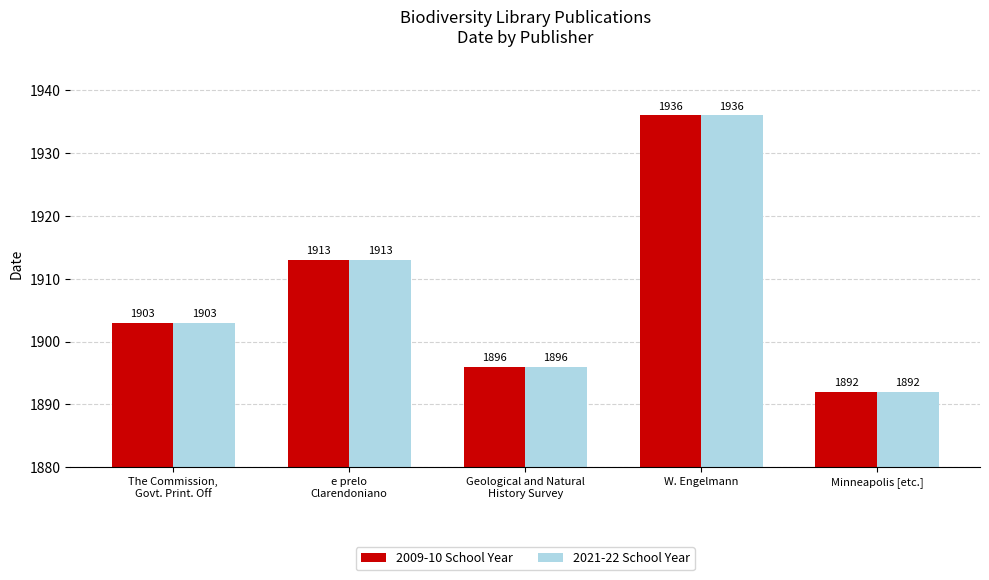

What is the minimum value shown in the chart?

1892